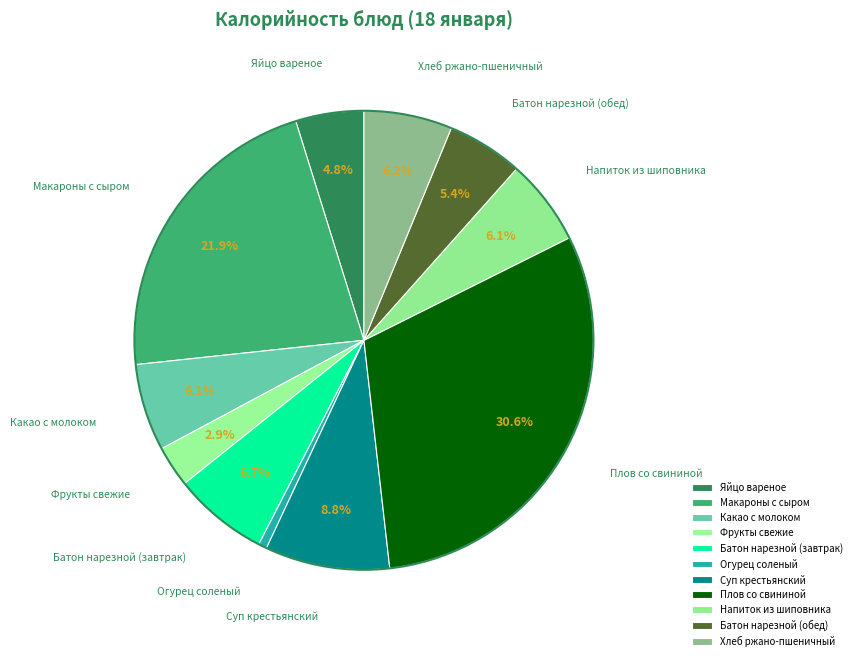

Does any single category account for the majority?

No